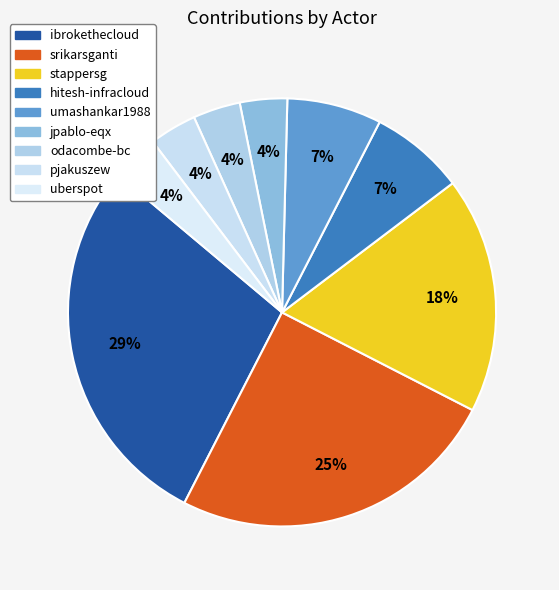

How many segments does this pie chart have?

9